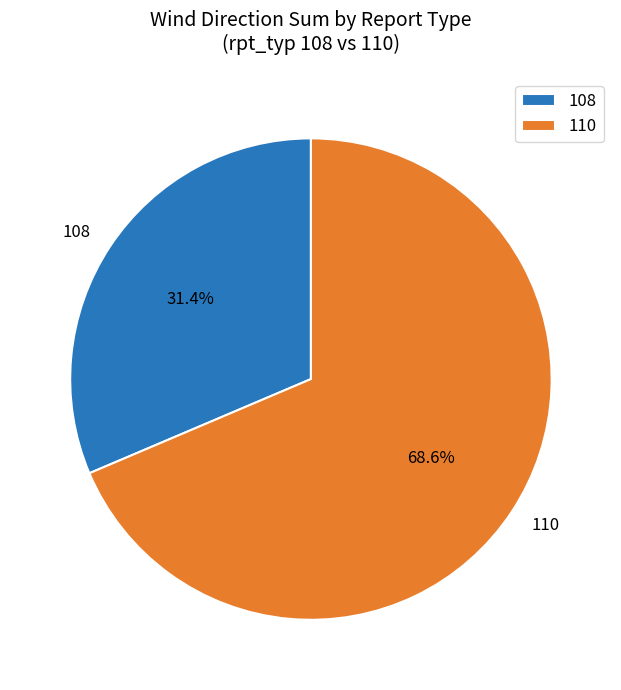

True or false: 110 accounts for 73% of the total.

False